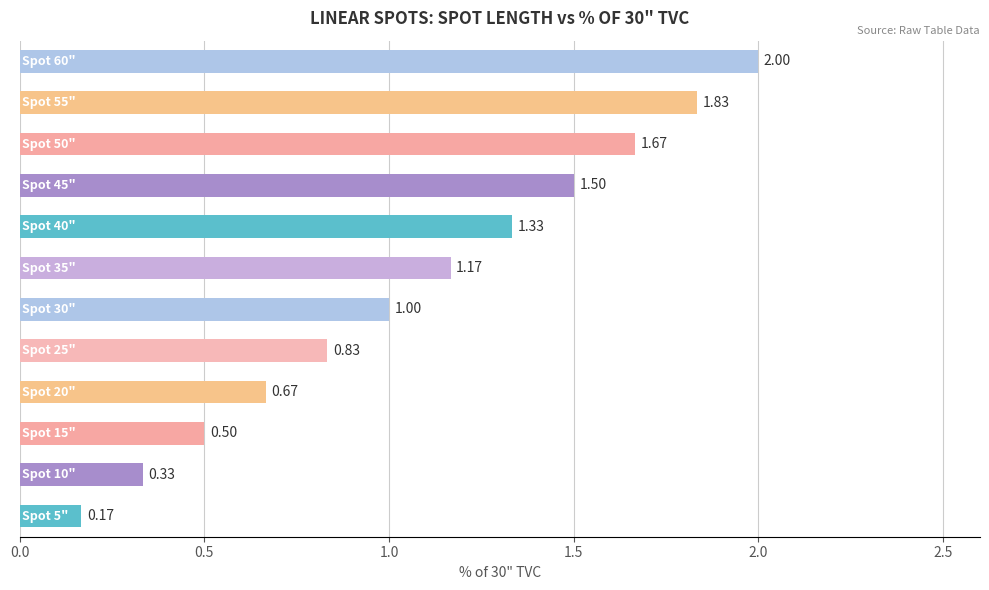

What is the sum of all values?

13.0